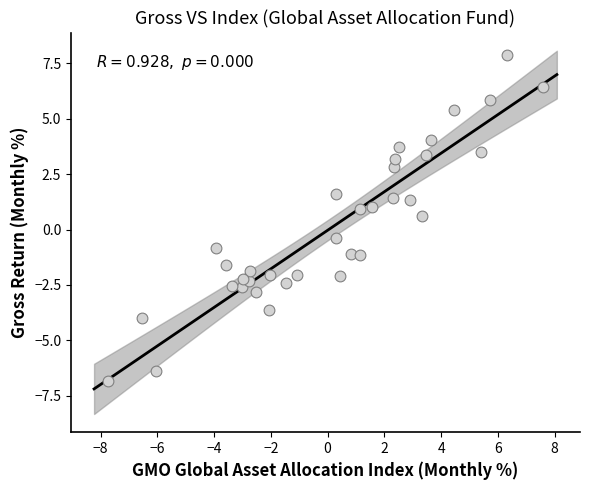

What is the range of X values (max minus min)?

15.3